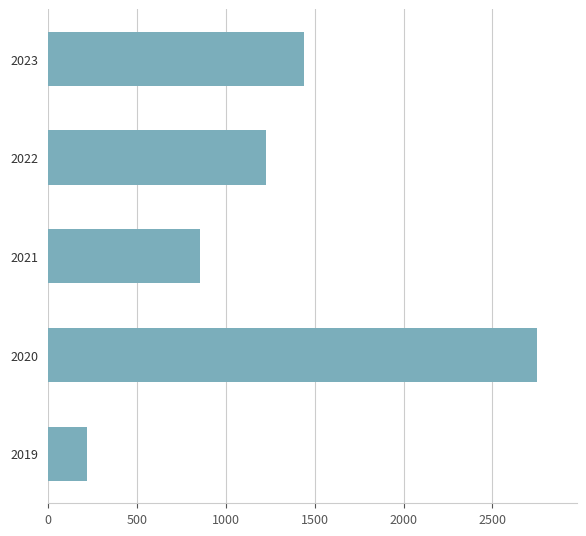

What is the change in value from 2019 to 2021?

+636